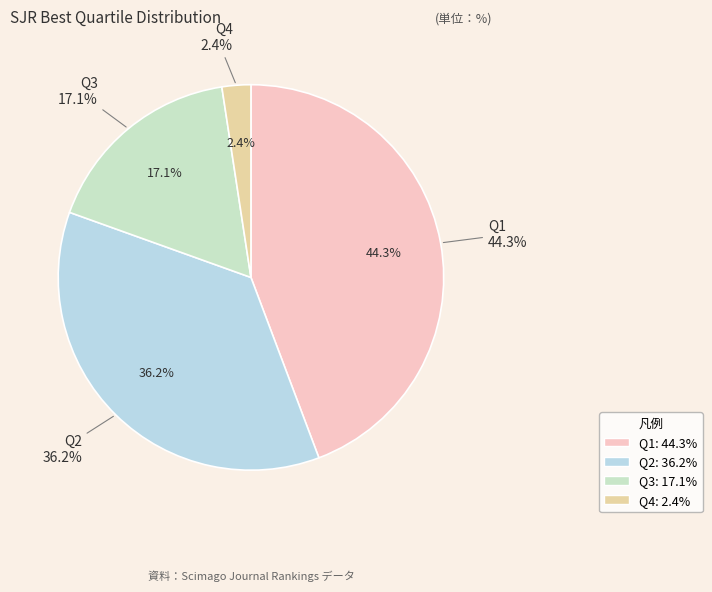

Is Q3 the majority of the pie?

No